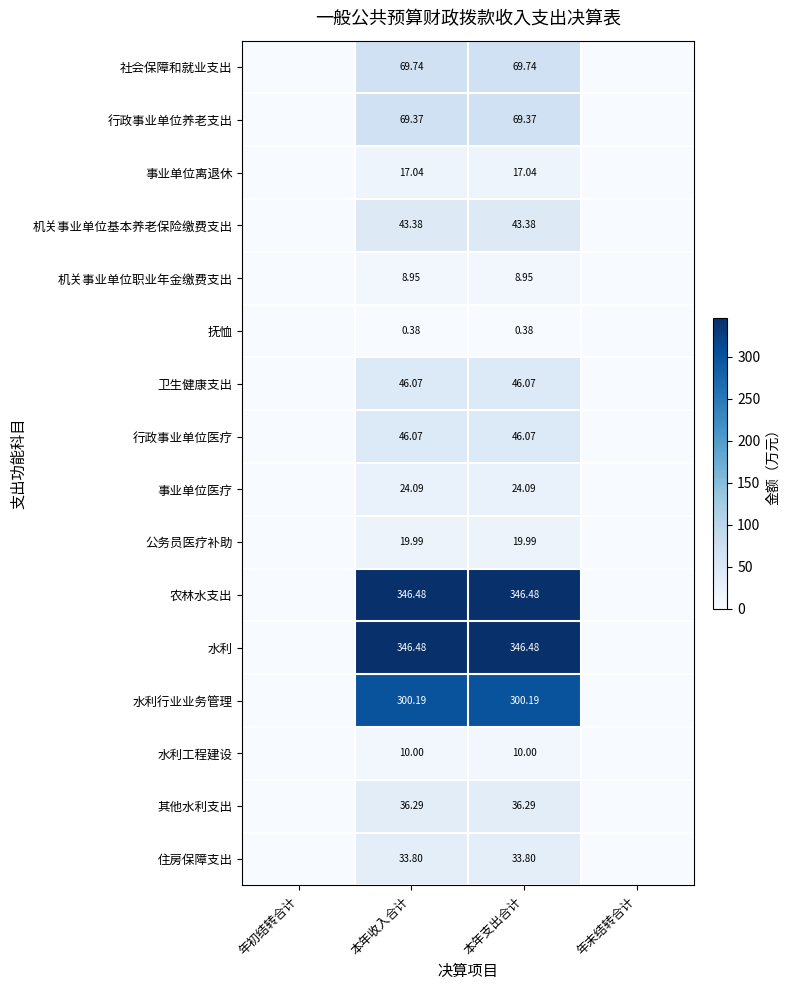

The value of 公务员医疗补助 at 本年收入合计 is 20.0. True or false?

True